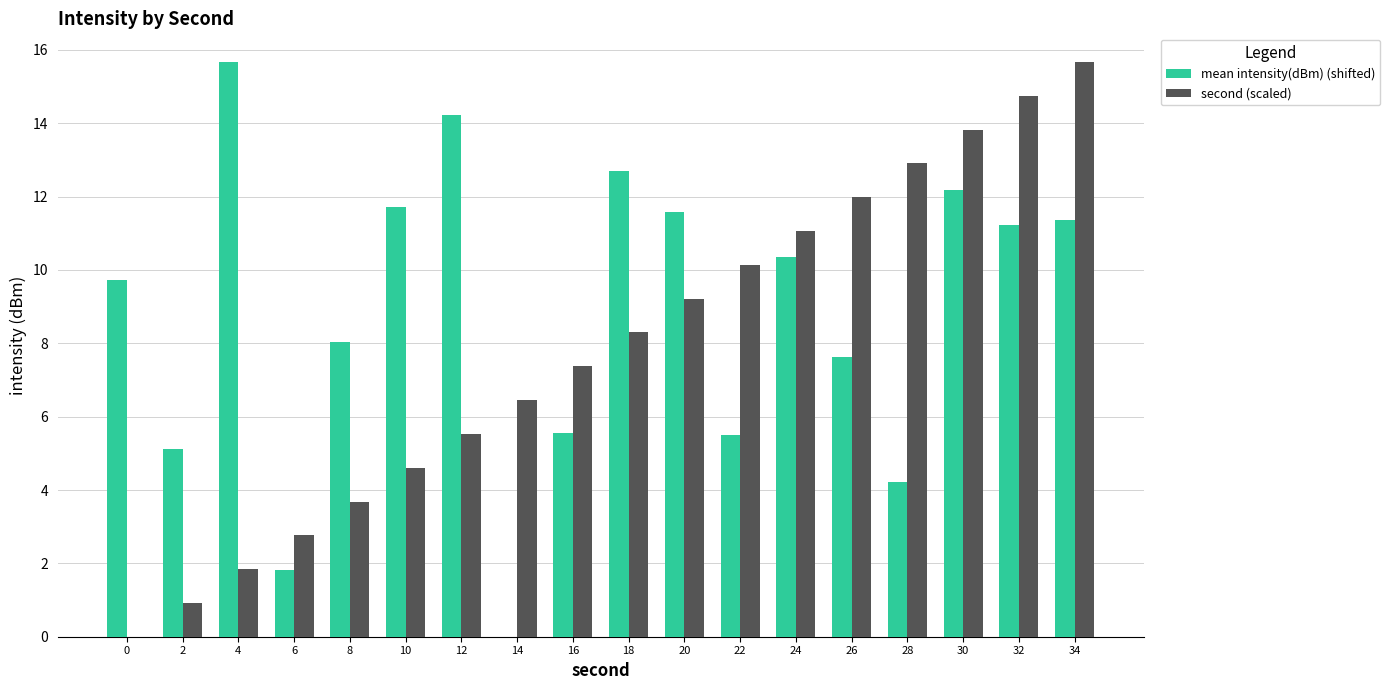

True or false: second (scaled) has a value of 7.4 at 16.

True